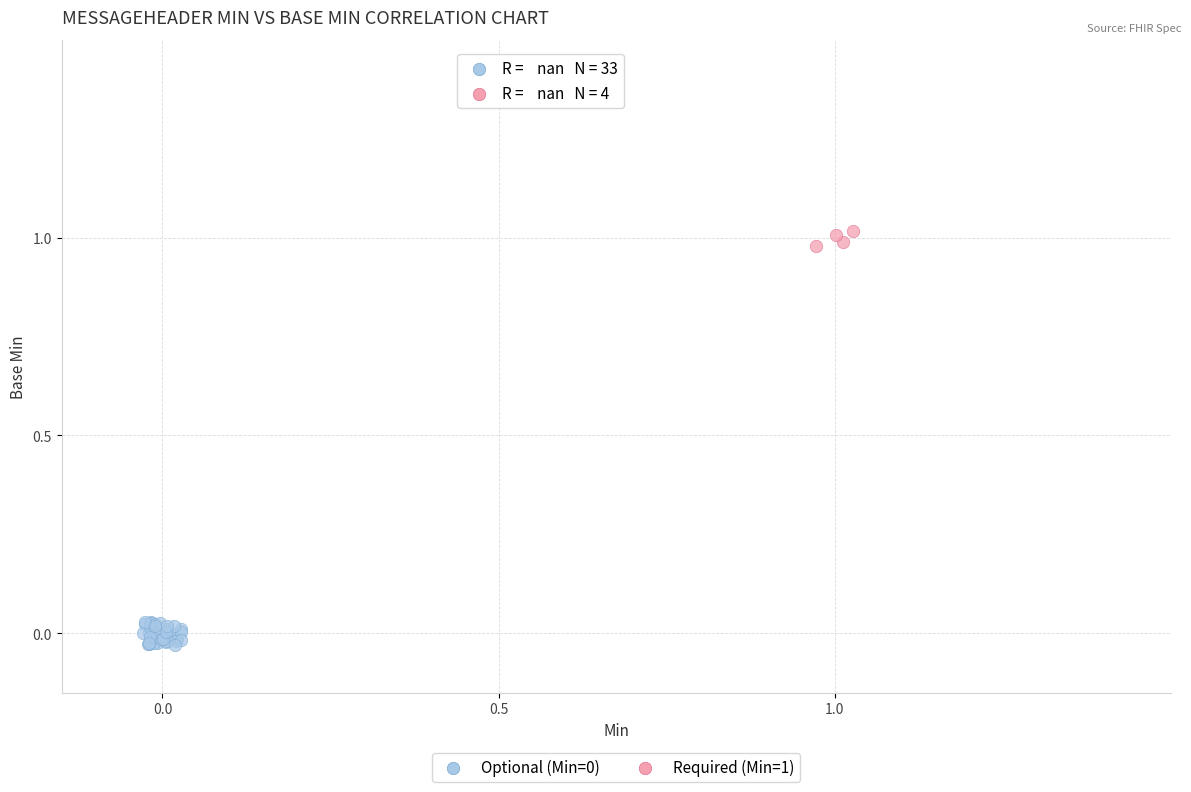

Which series reaches the maximum Y coordinate?

Required (Min=1)